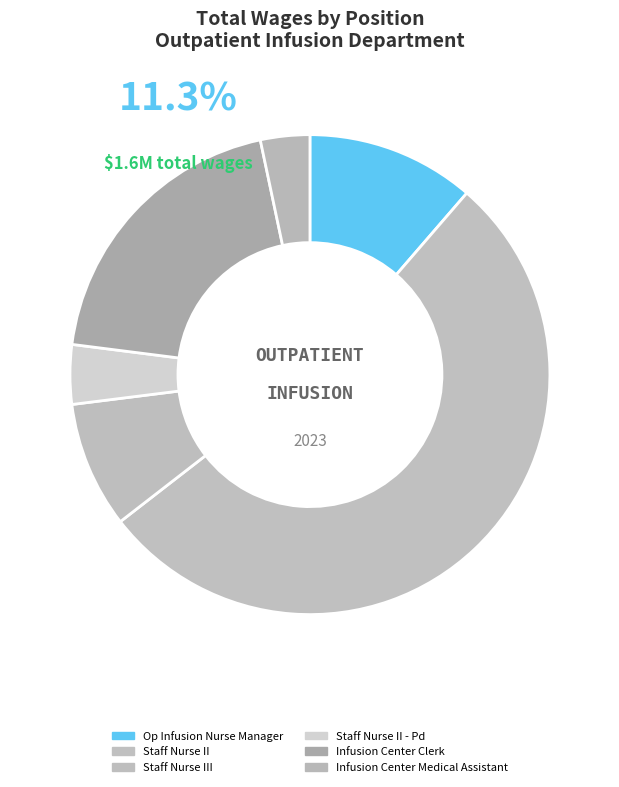

What is the change in value from Op Infusion Nurse Manager to Staff Nurse II - Pd?

-116848